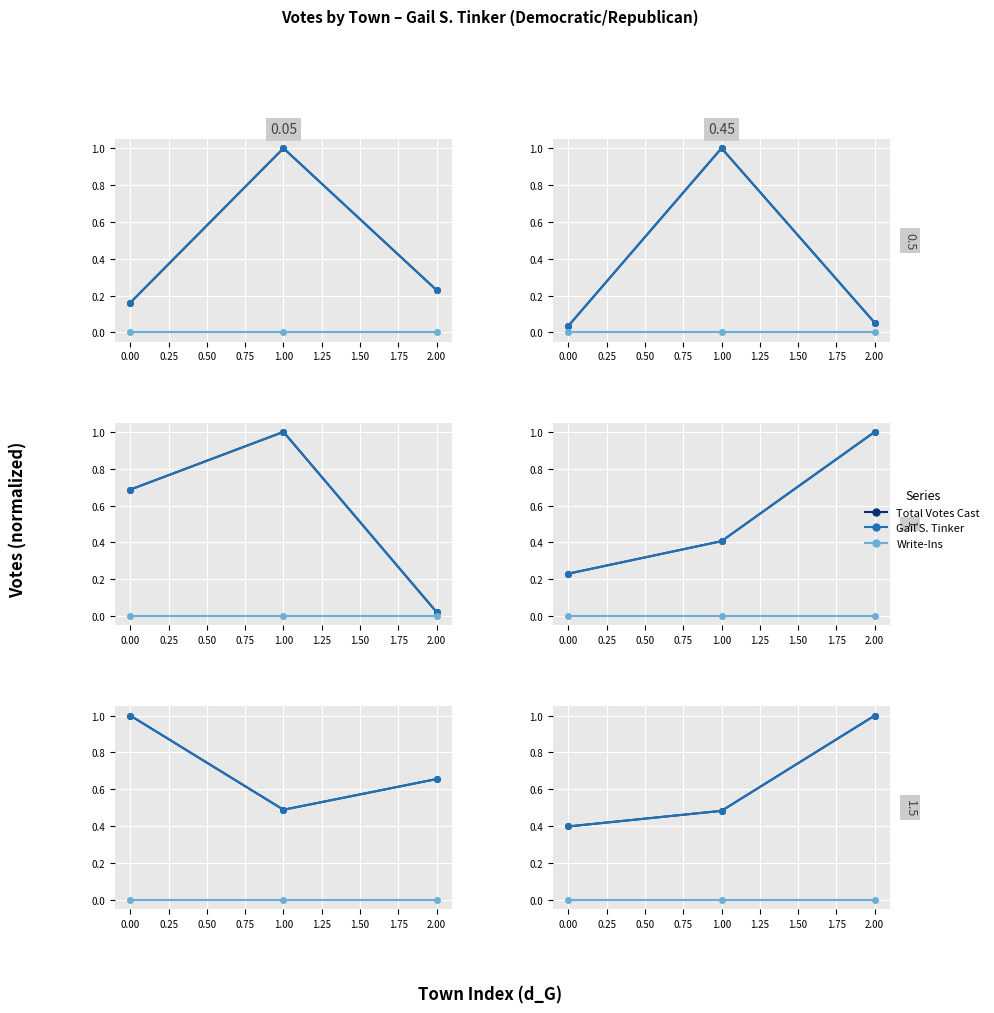

How many lines are shown in the chart?

3